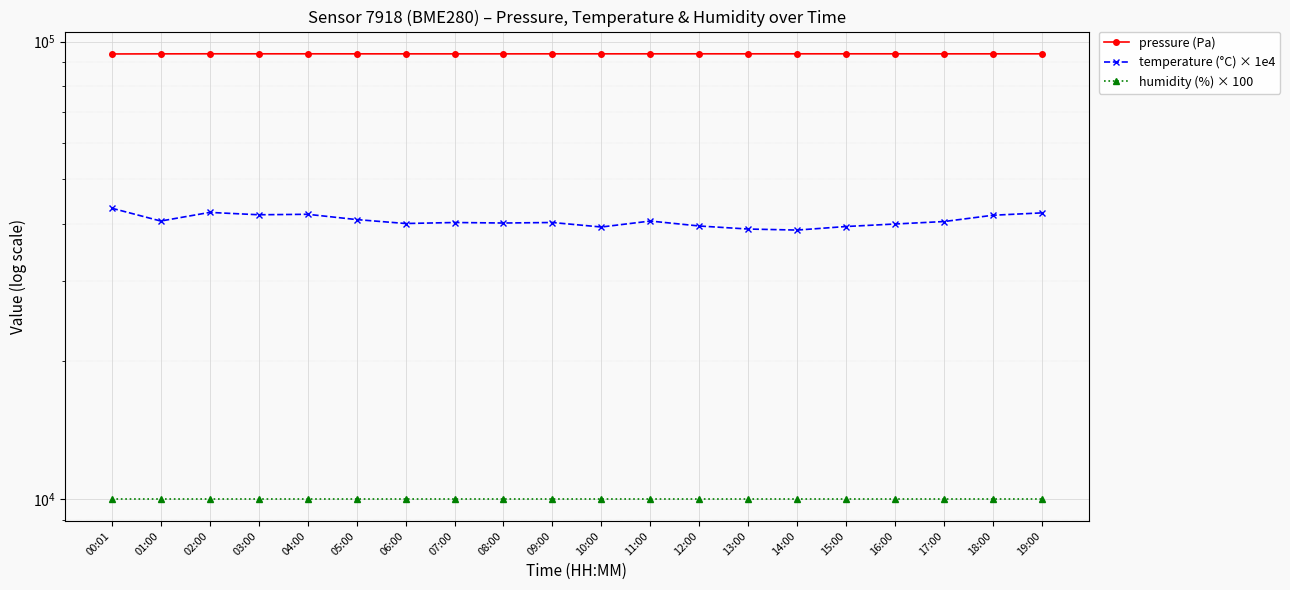

What is the label of the 1st point from the left?

00:01